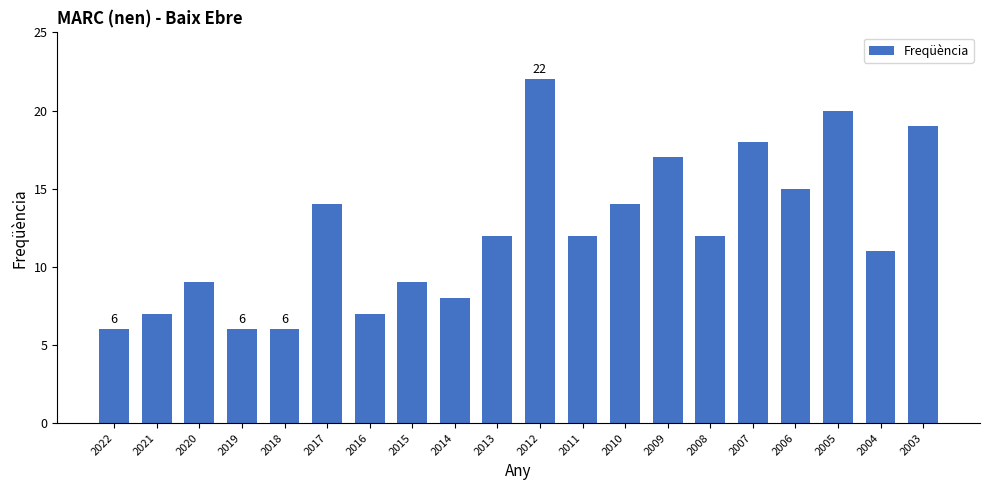

Which category has the highest value across all series?

2012